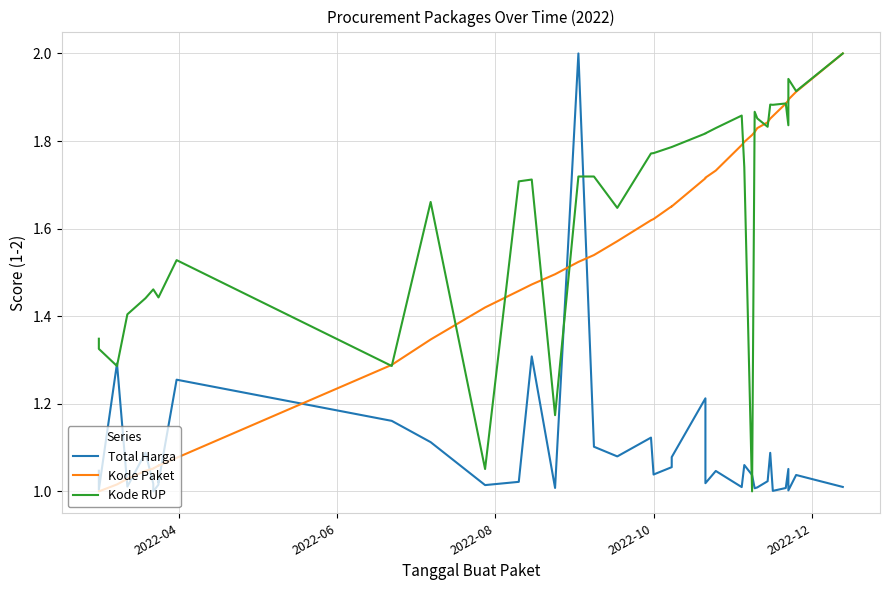

What is the minimum value for Total Harga?

1.0